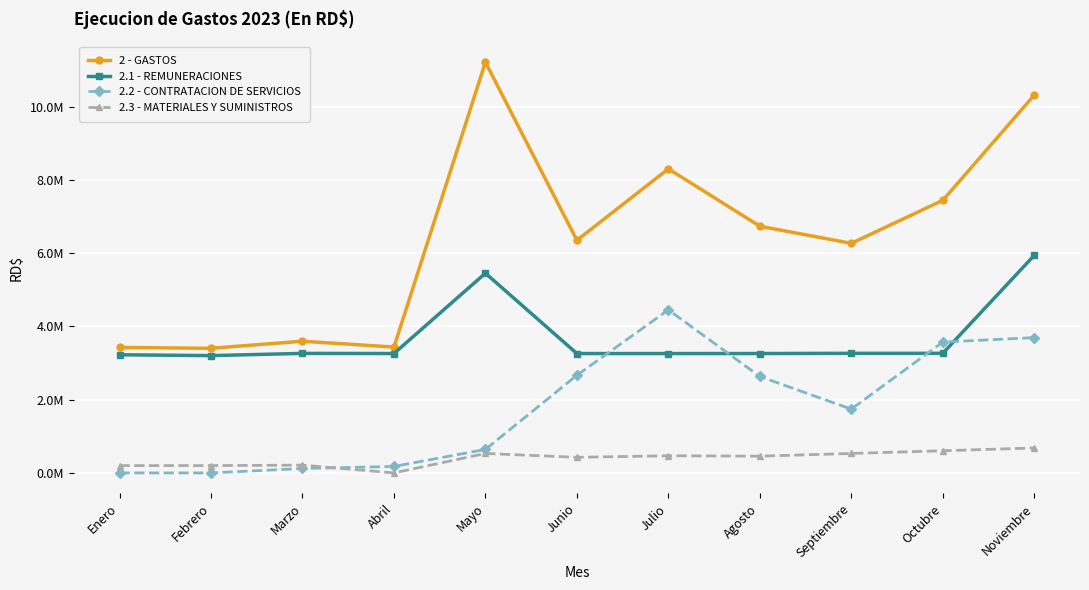

What are all the series names shown in the legend?

2 - GASTOS, 2.1 - REMUNERACIONES, 2.2 - CONTRATACION DE SERVICIOS, 2.3 - MATERIALES Y SUMINISTROS